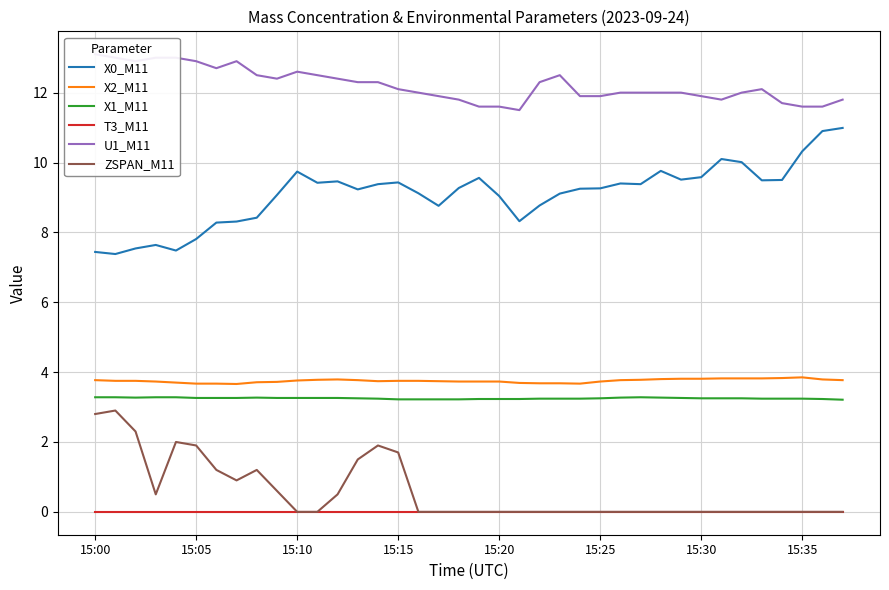

At which category does the chart reach its minimum across all series?

15:00